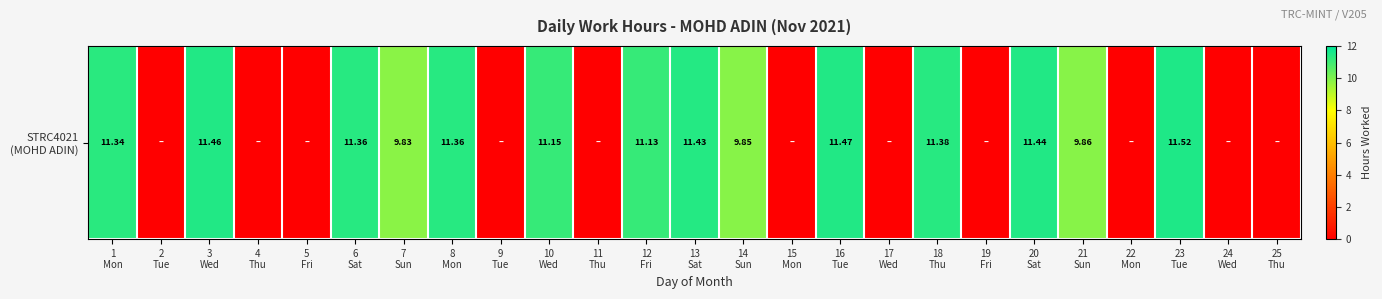

How many data points are above 9?

14